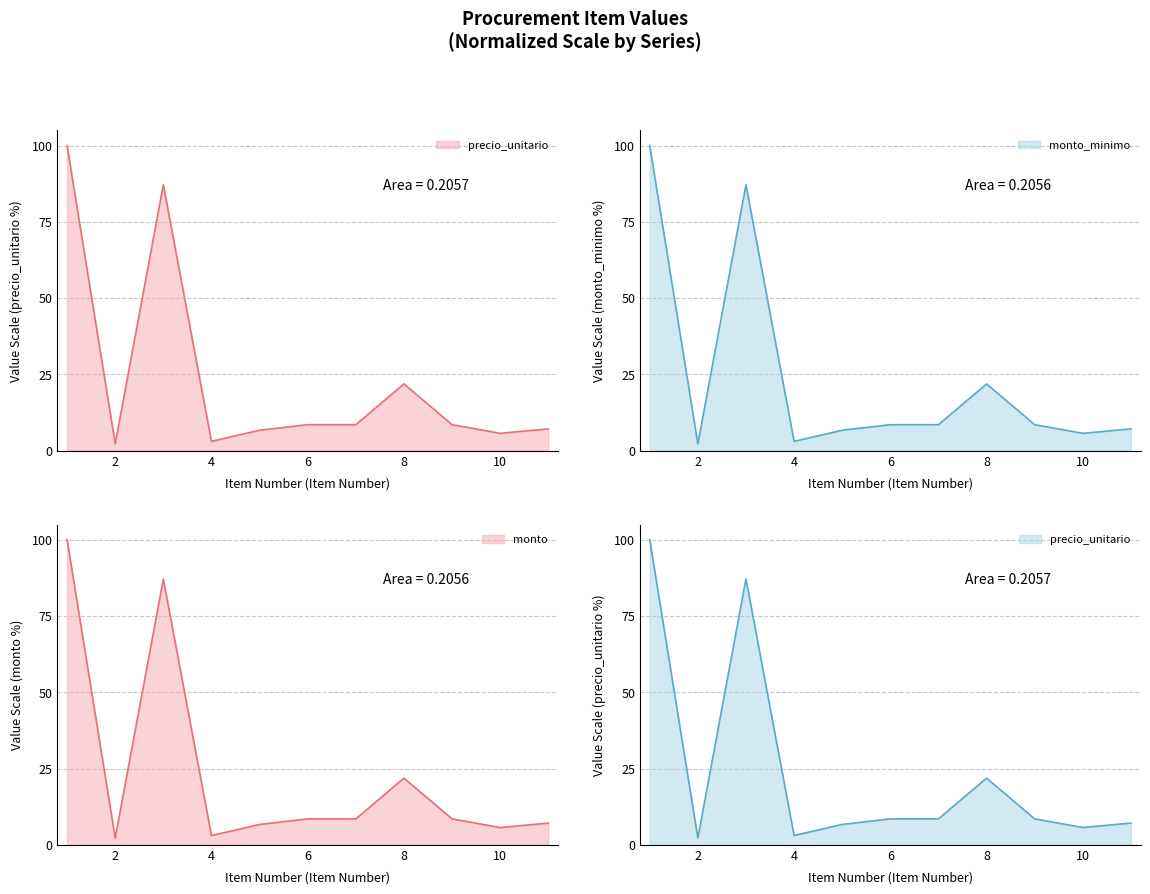

What is the value of the monto_minimo point at the 11th from the left?

7.1